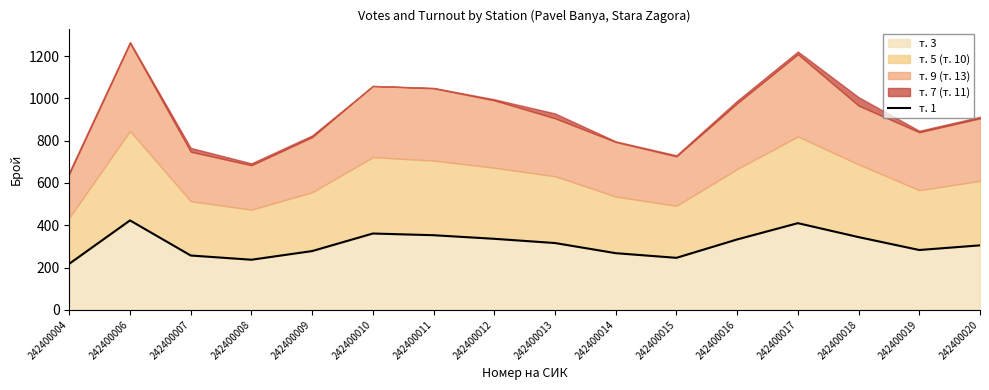

What is the change in value from 242400009 to 242400017?

+132